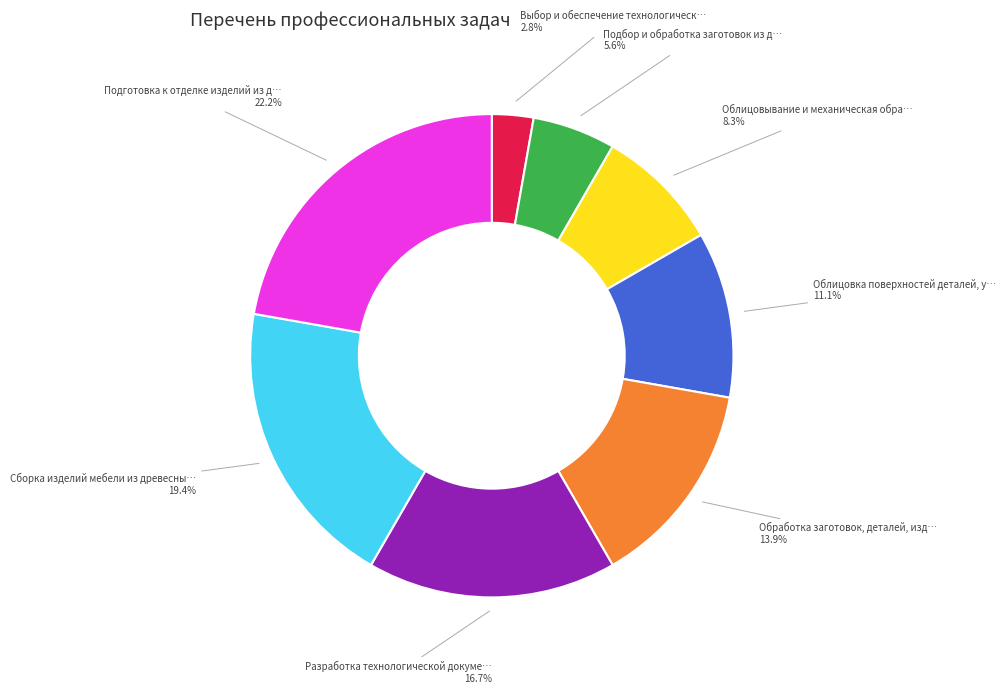

How many segments does this pie chart have?

8